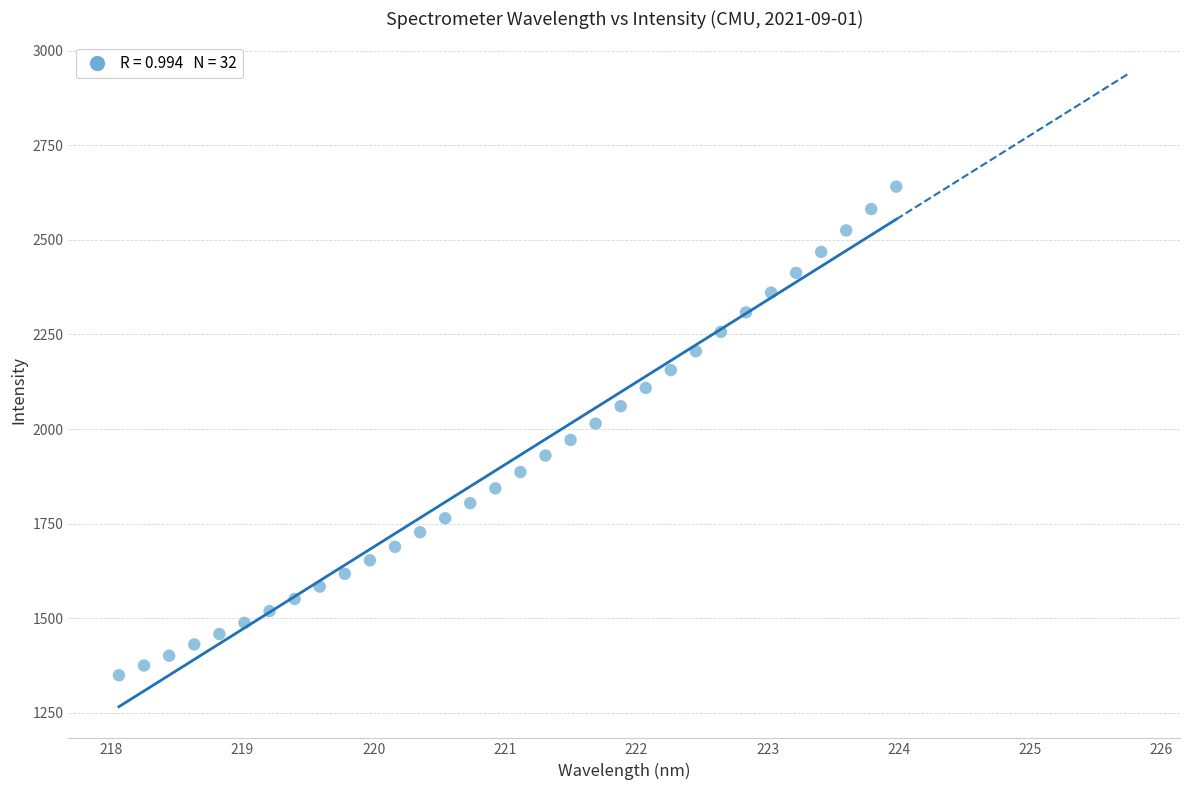

What is the range of X values (max minus min)?

5.9